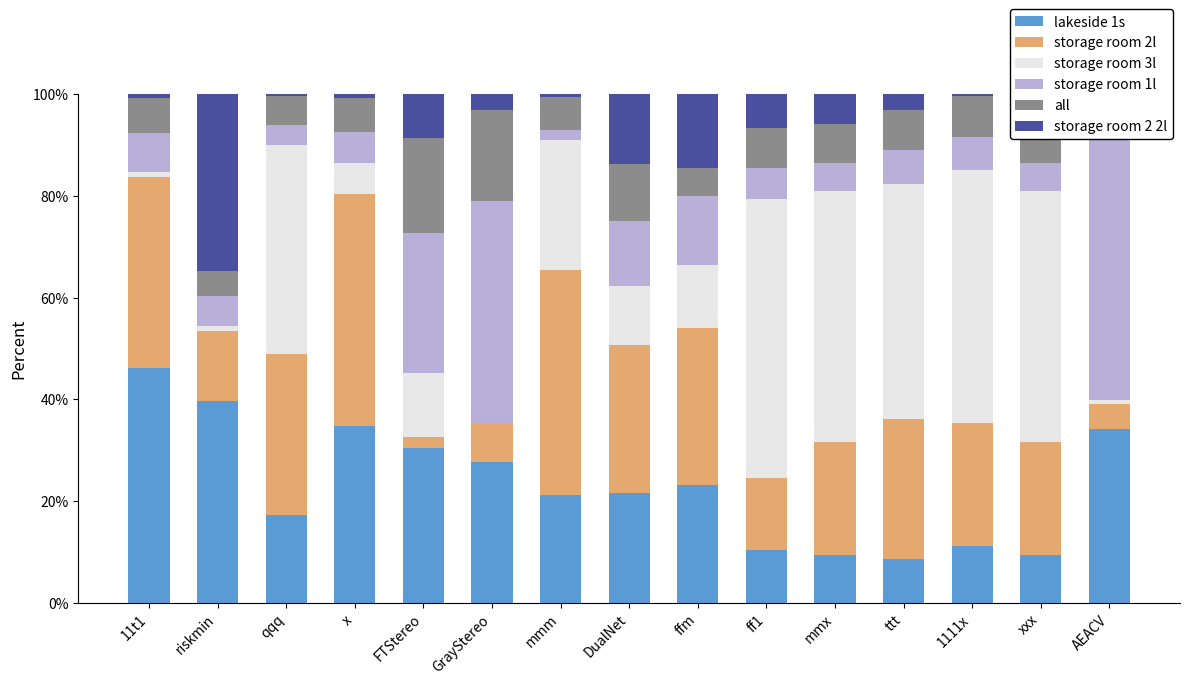

At which label does storage room 2 2l reach its peak?

riskmin